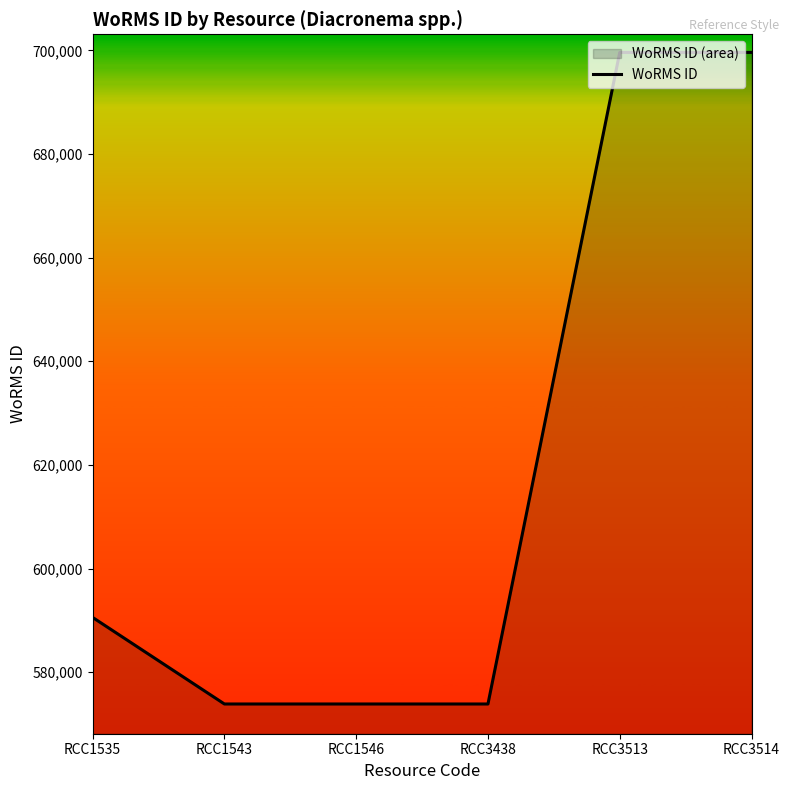

Which category has the lowest value across all series?

RCC1543